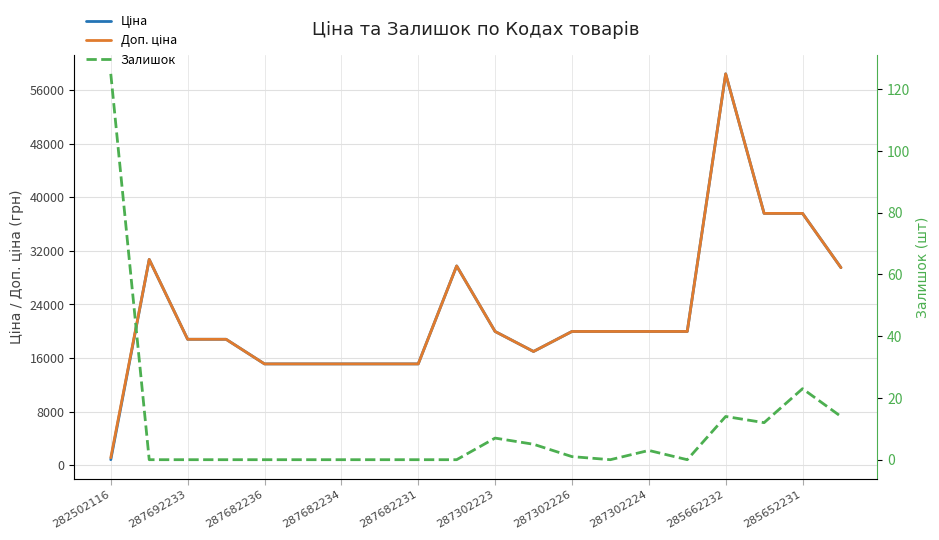

True or false: Ціна and Доп. ціна intersect in this chart.

False